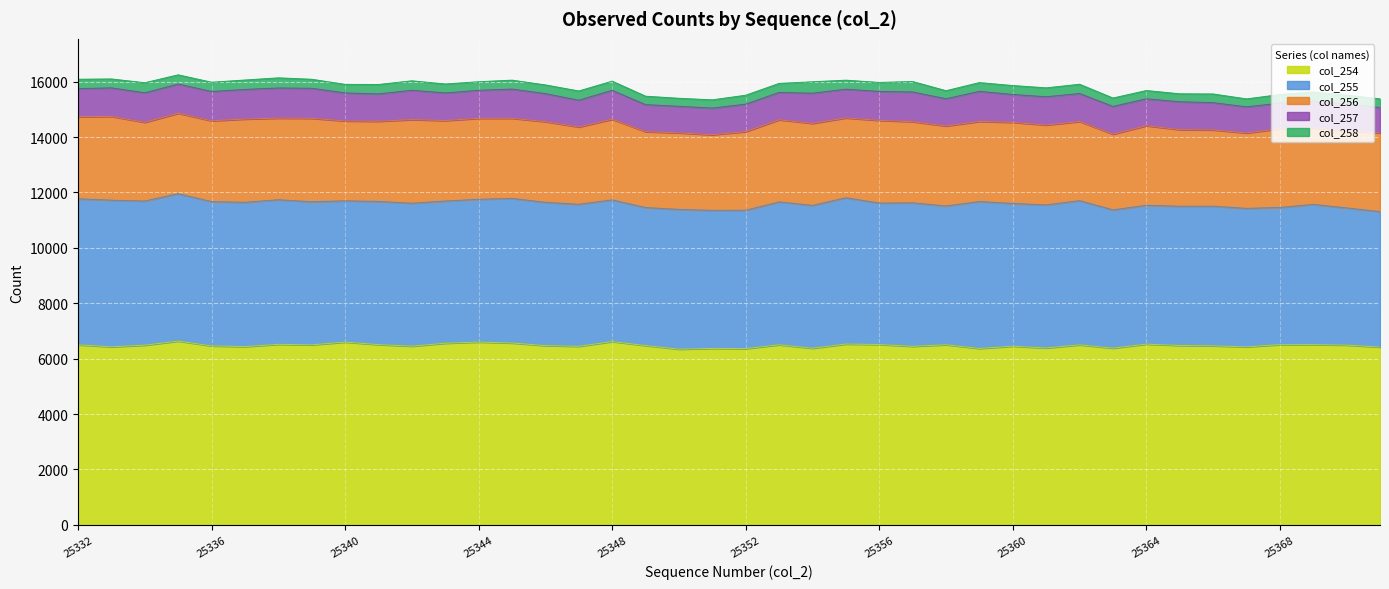

True or false: col_258 and col_257 intersect in this chart.

False